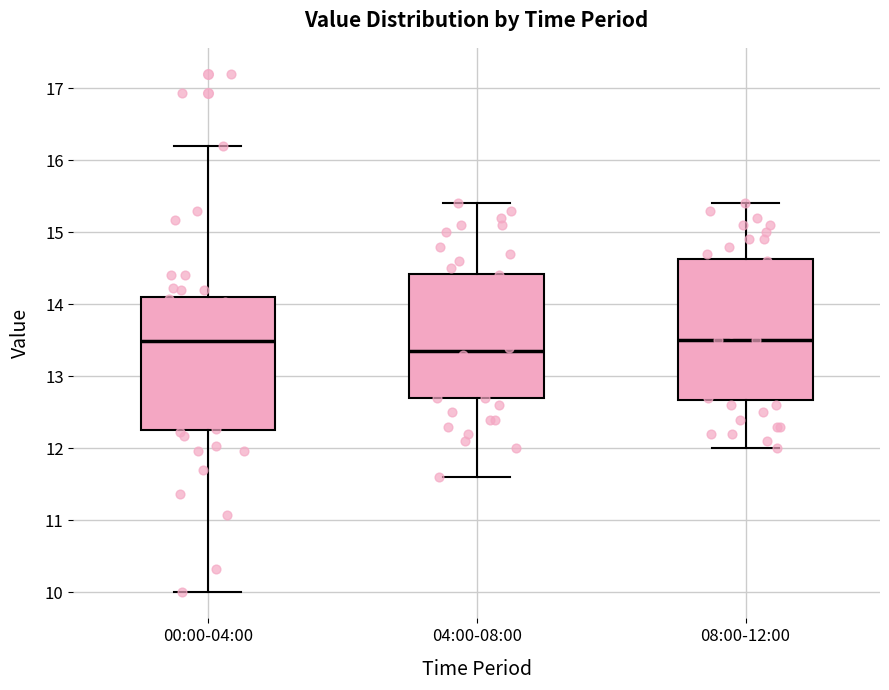

Which box is the tallest, from its lower edge to its upper edge?

08:00-12:00